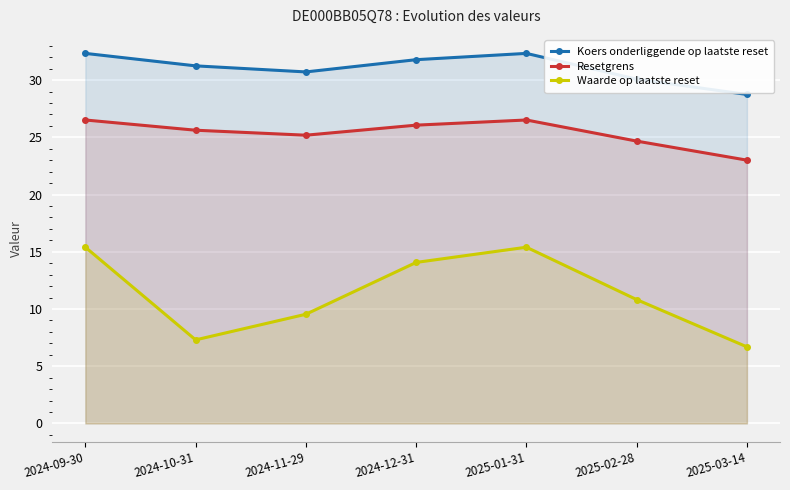

In Koers onderliggende op laatste reset, how many points are lower than both neighbors (excluding endpoints)?

1